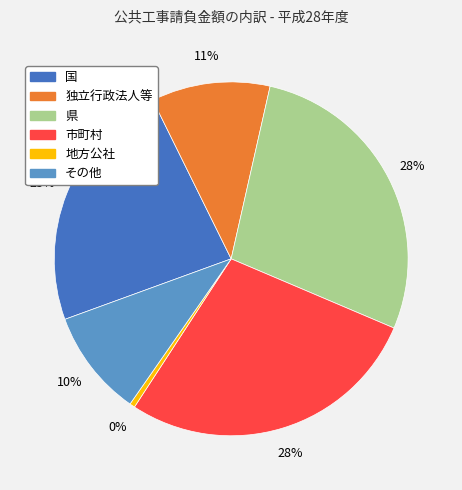

Count the number of slices in the pie.

6